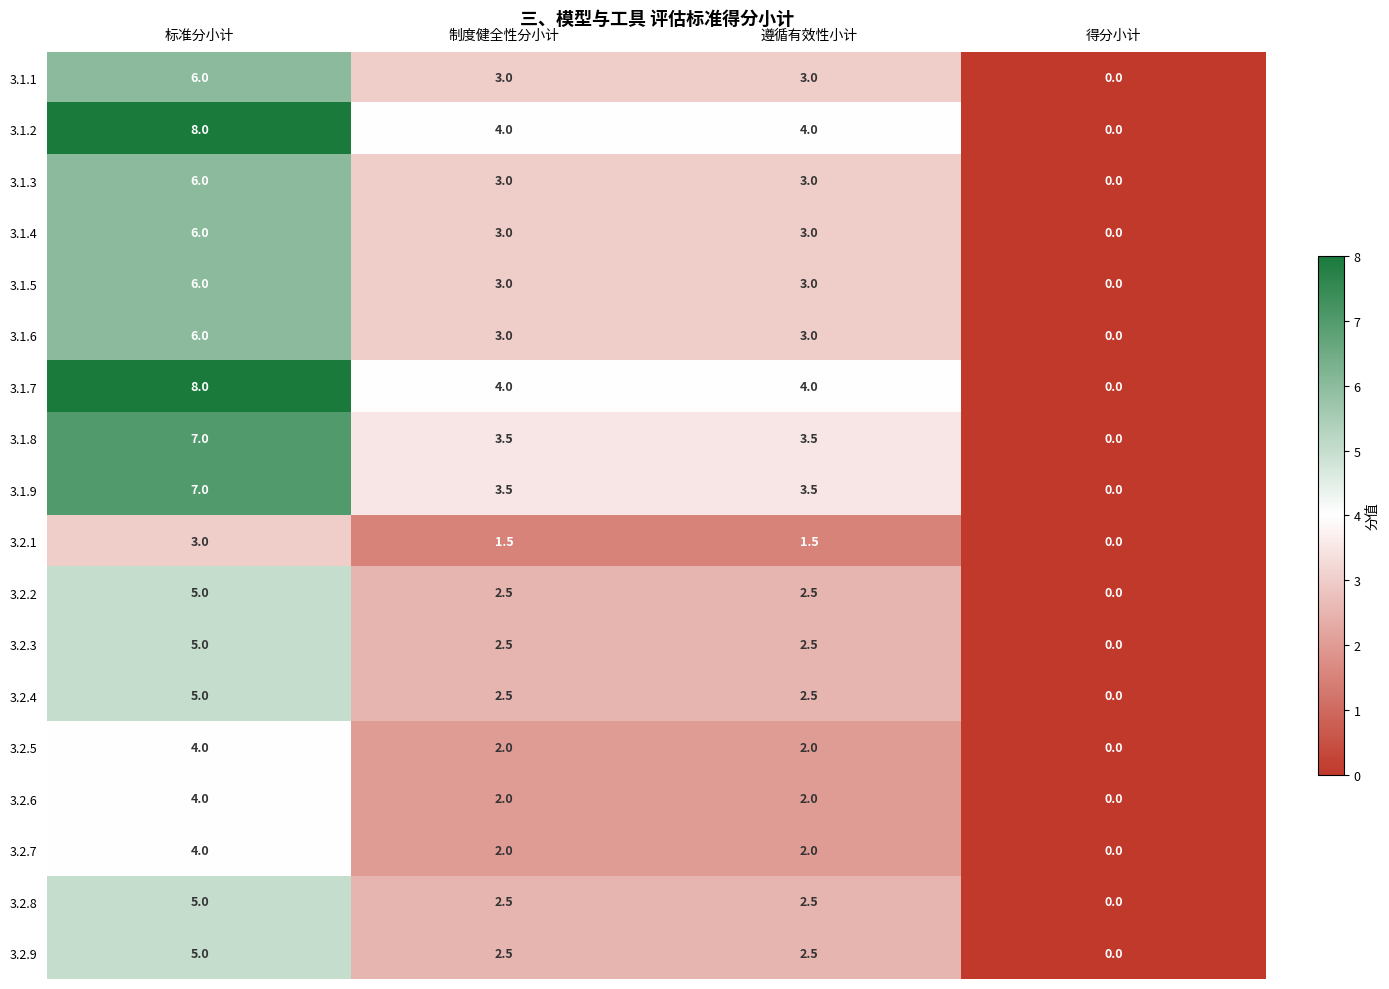

At how many categories does at least one series exceed 1?

3